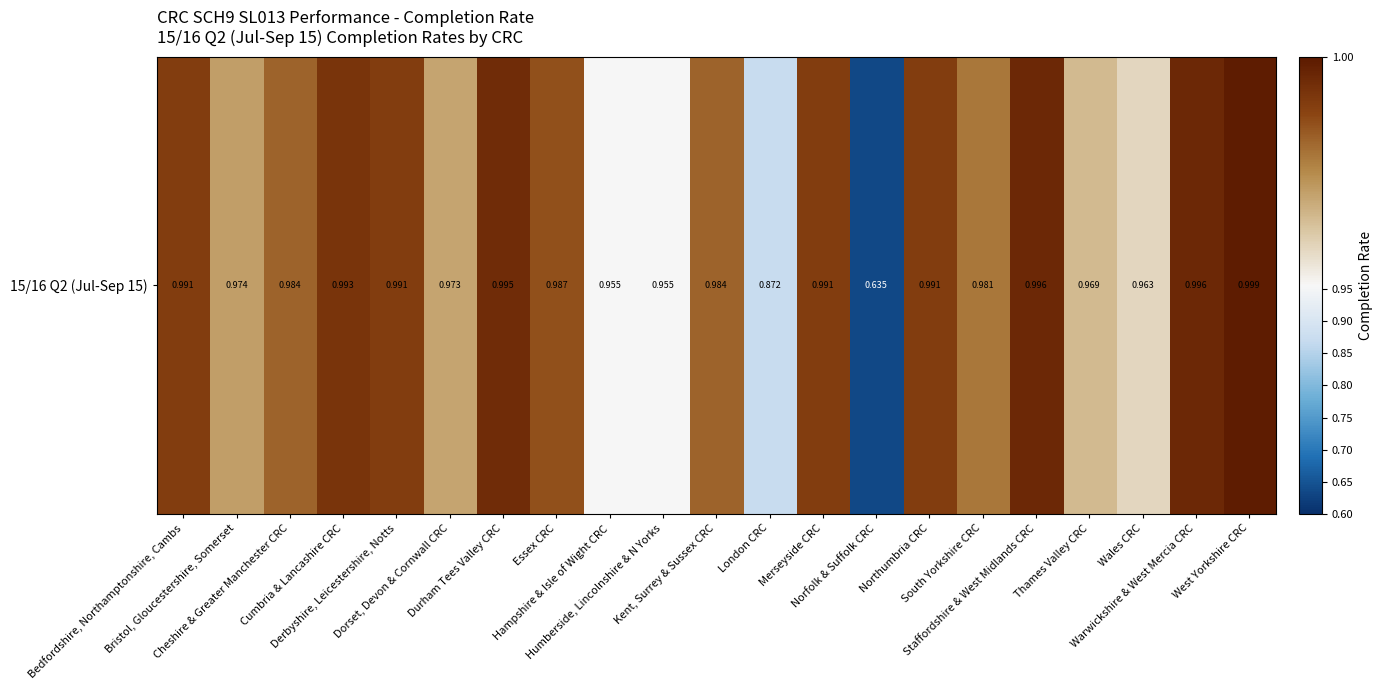

What value does the data have at Warwickshire & West Mercia CRC?

1.0